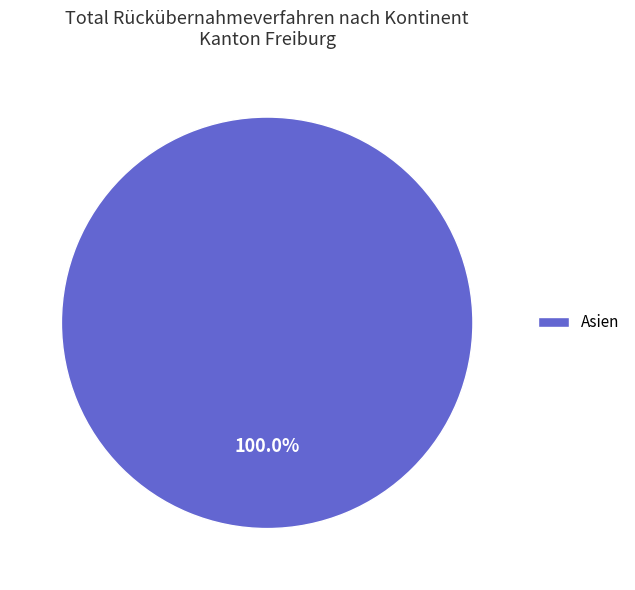

Is there any slice that represents more than half of the pie?

Yes